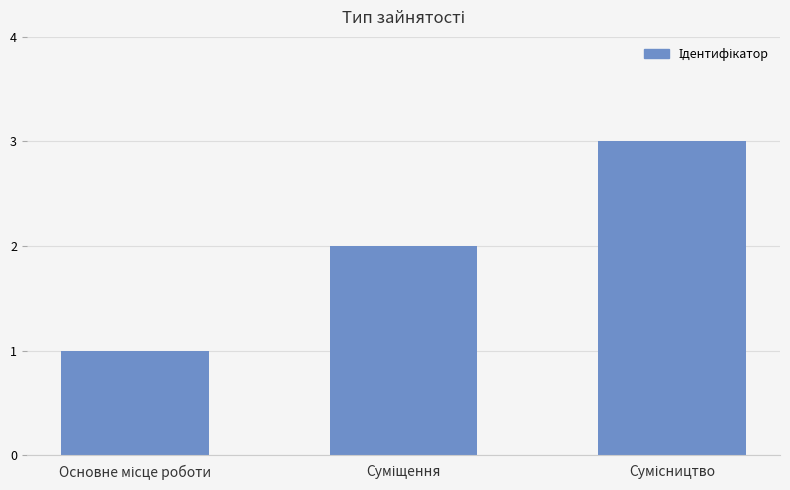

What is the sum of all values?

6